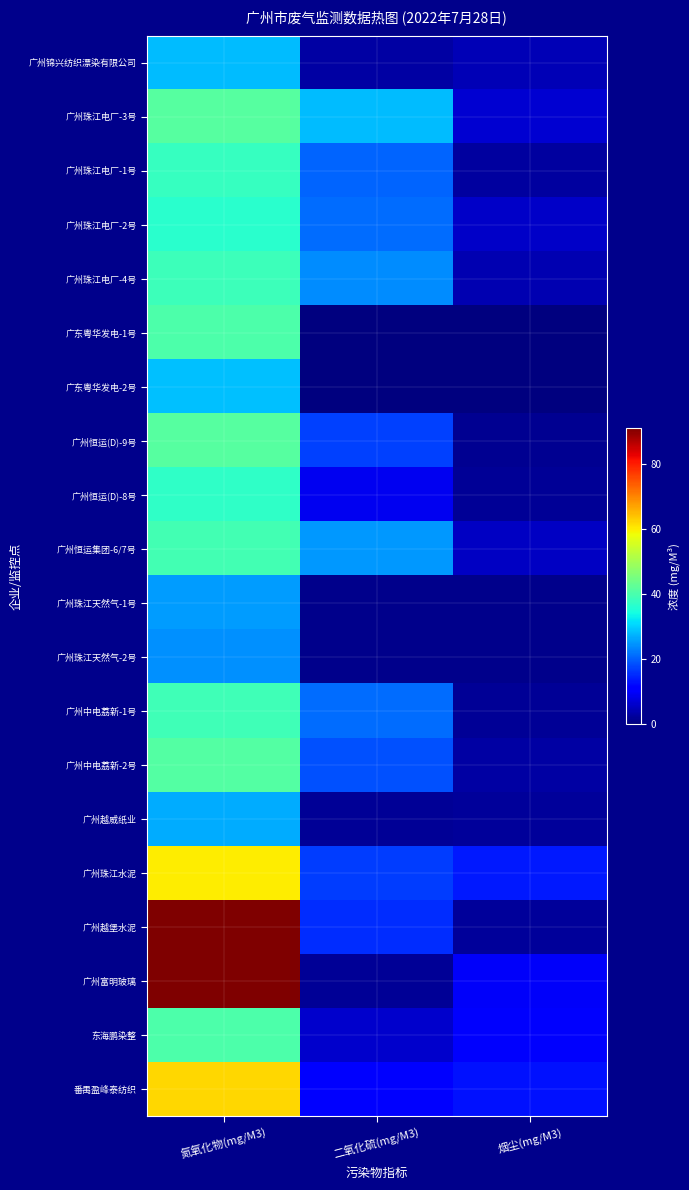

The value of 广州越威纸业 at 烟尘(mg/M3) is 2.3. True or false?

True